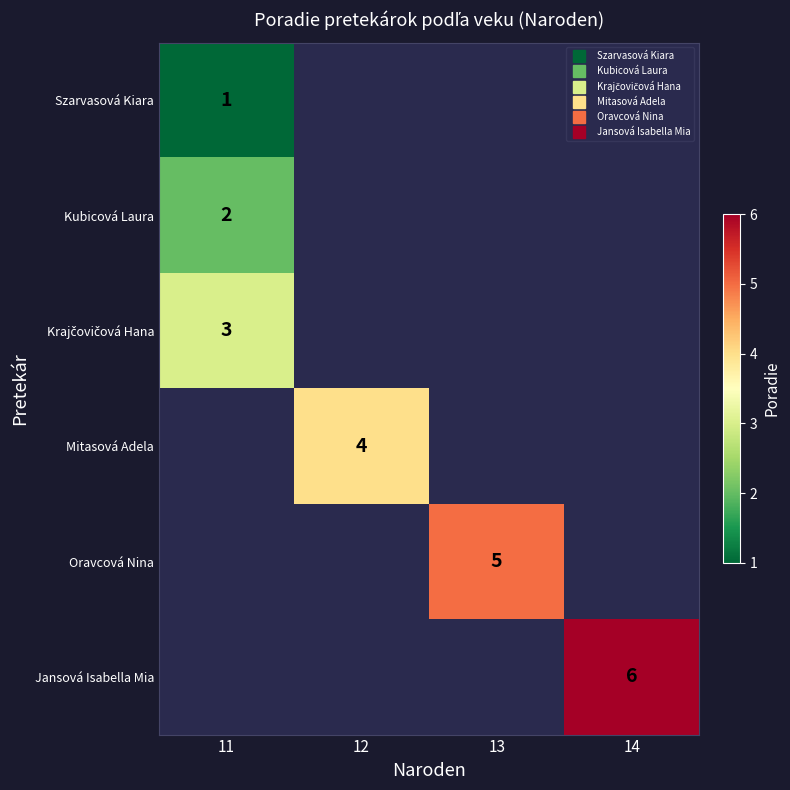

What is the minimum value shown in the chart?

1.0